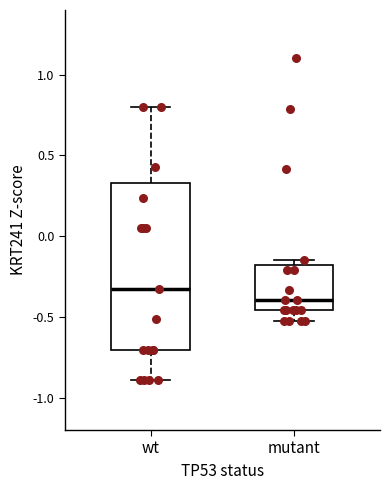

Reading left to right, transcribe this box plot: for each box, give where its median line is, the range the box spans, and where its two whiskers end, as read against the y-axis. The values are not printed on the chart, so give them approximately, as read against the axis.

wt: median -0.35, box -0.70 to 0.35, whiskers -0.90 to 0.80
mutant: median -0.40, box -0.45 to -0.20, whiskers -0.50 to -0.15